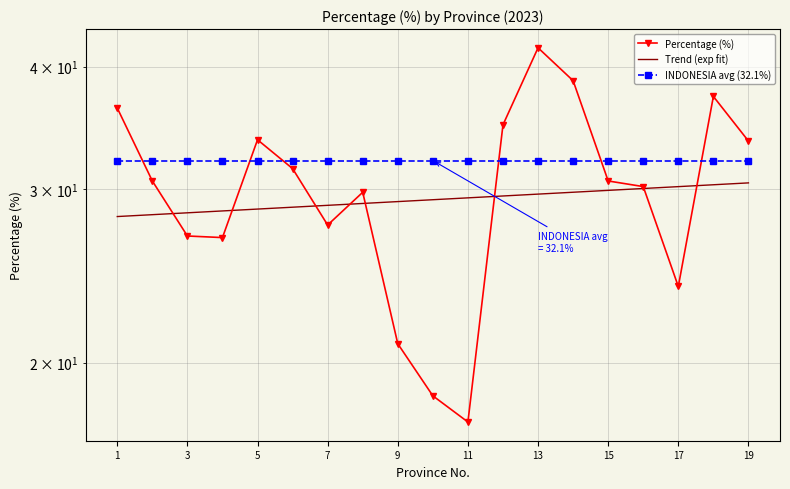

Count the number of categories in the chart.

19